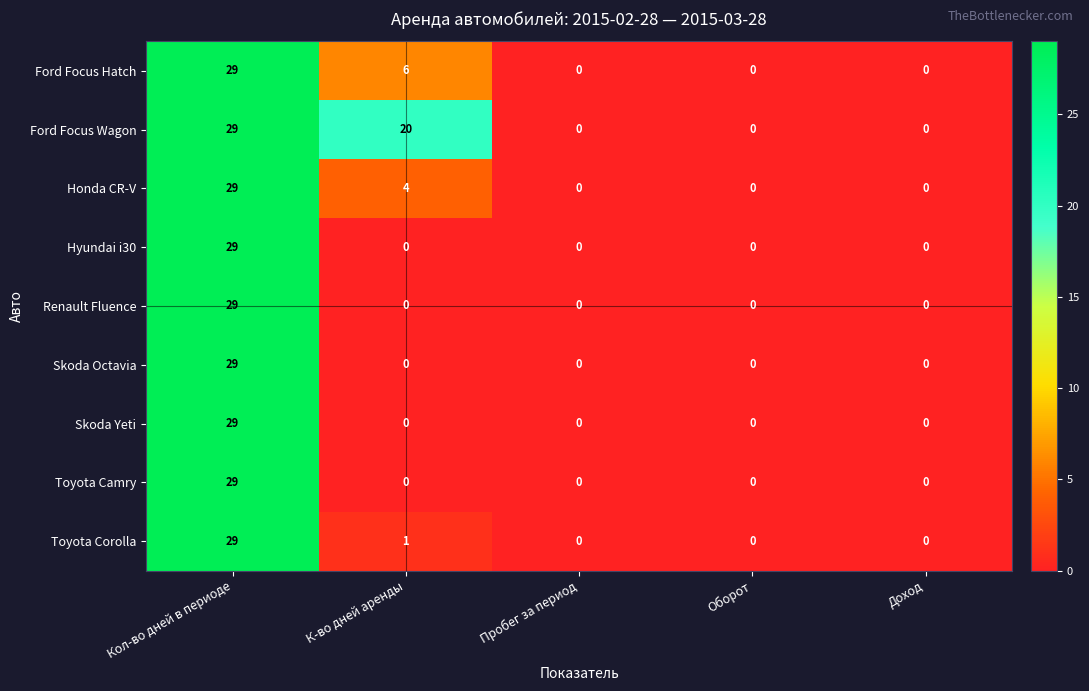

Which category has the highest value in the Honda CR-V series?

Кол-во дней в периоде